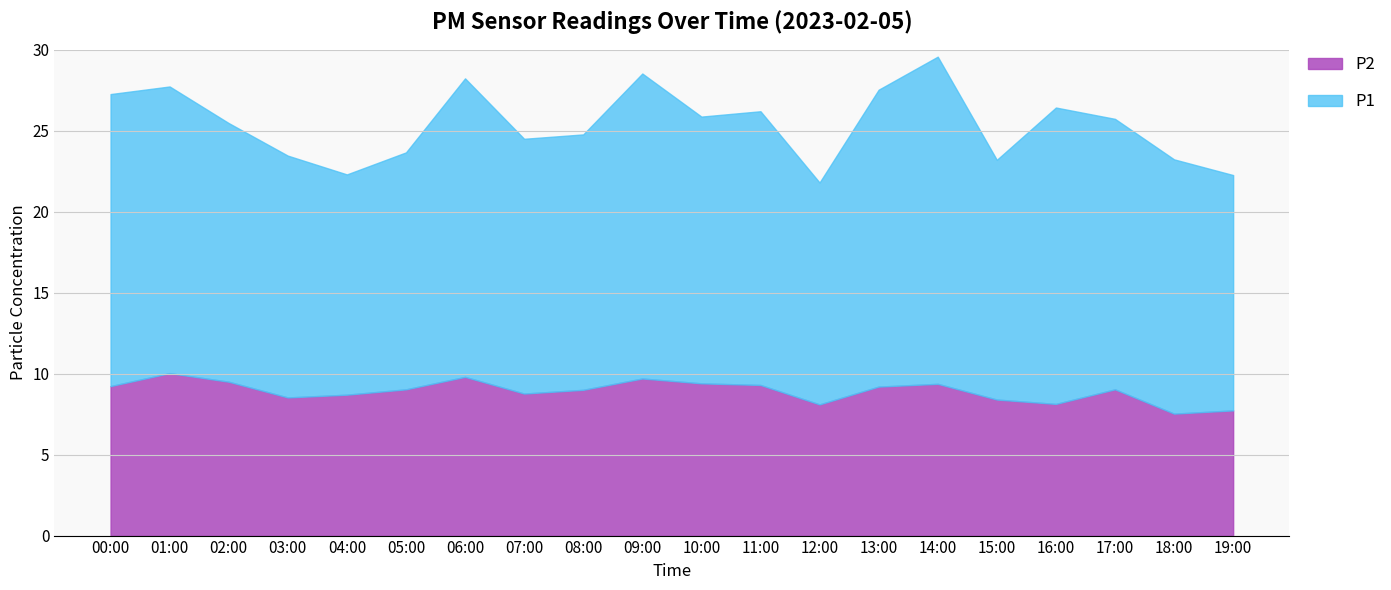

True or false: the data shows 9.4 at 10:00.

True